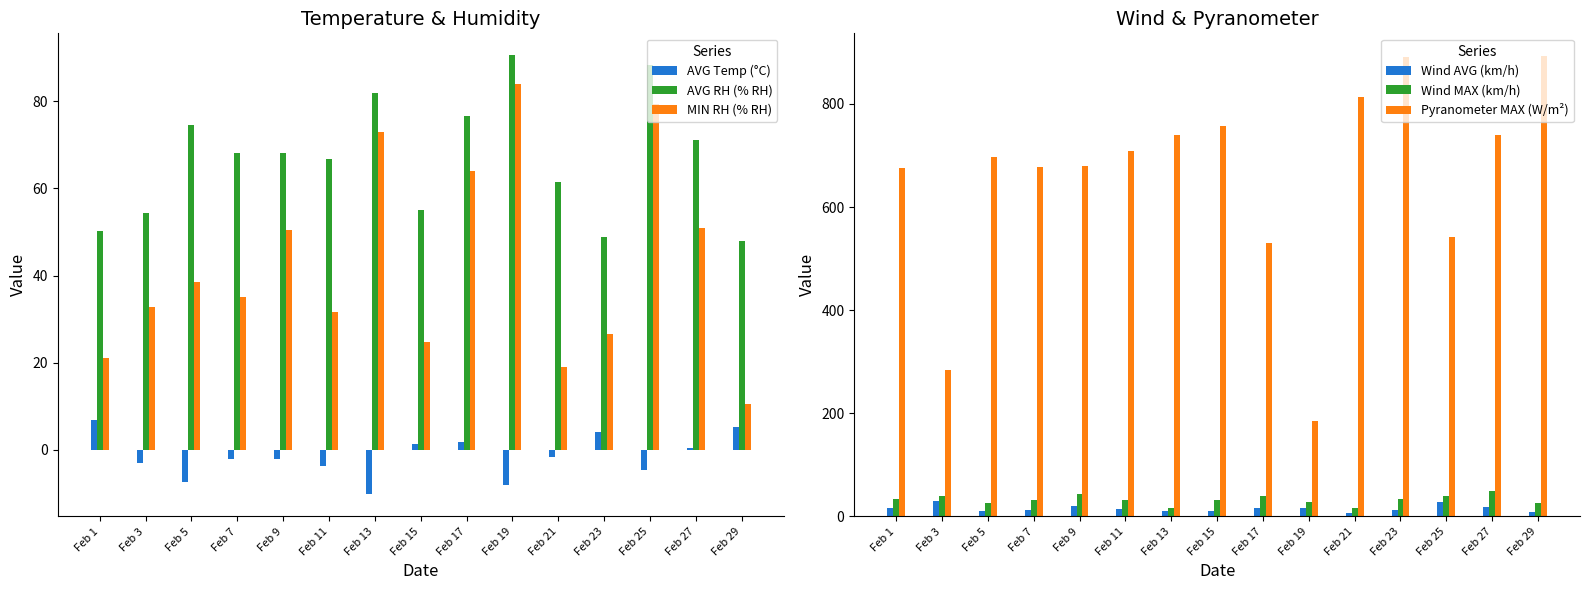

Which label corresponds to the smallest value in the chart?

Feb 13